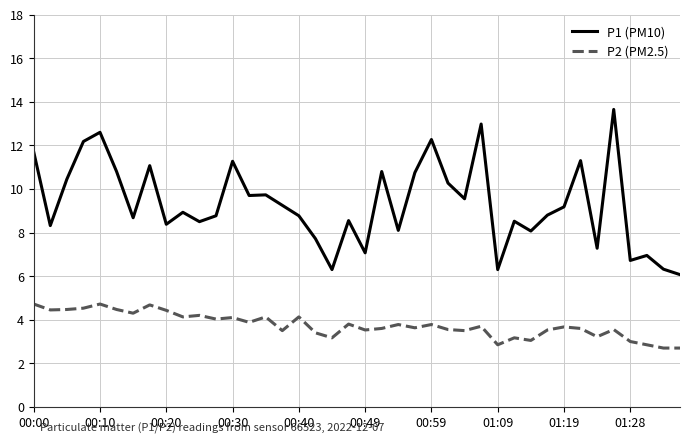

How many distinct data groups are displayed?

2